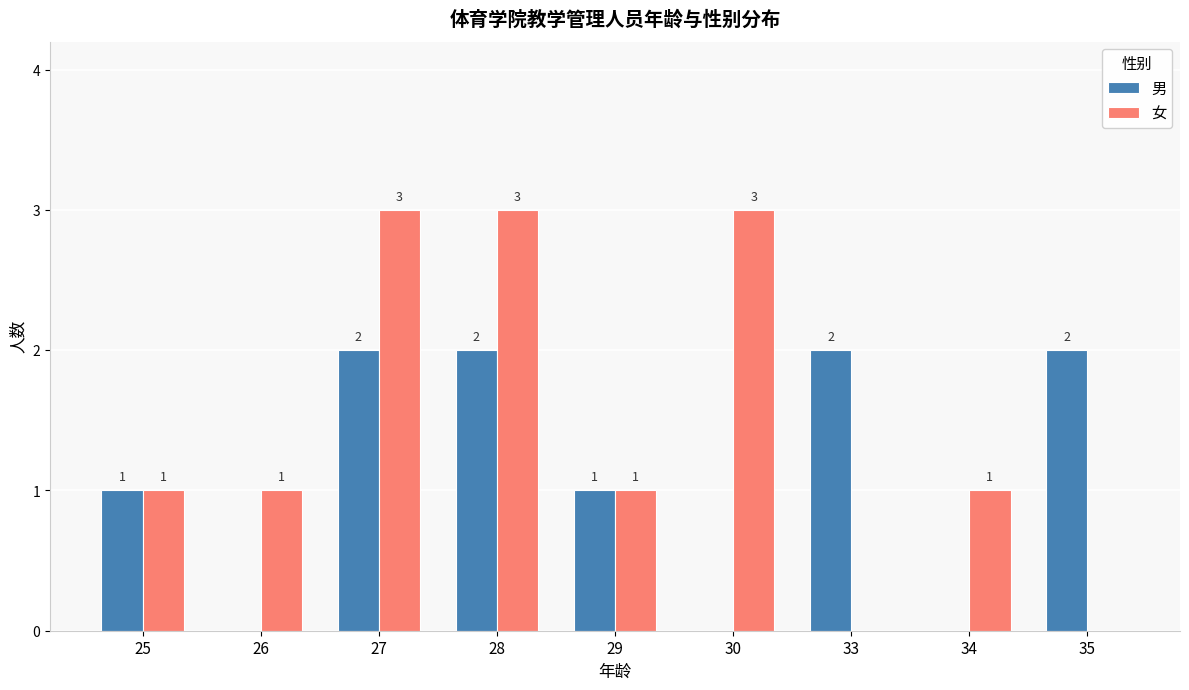

What is the maximum value shown in the chart?

3